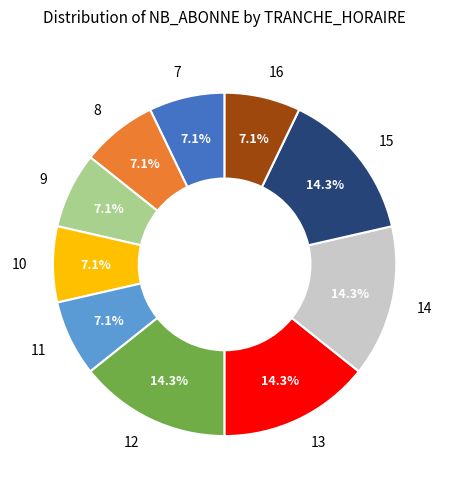

Is there any slice that represents more than half of the pie?

No